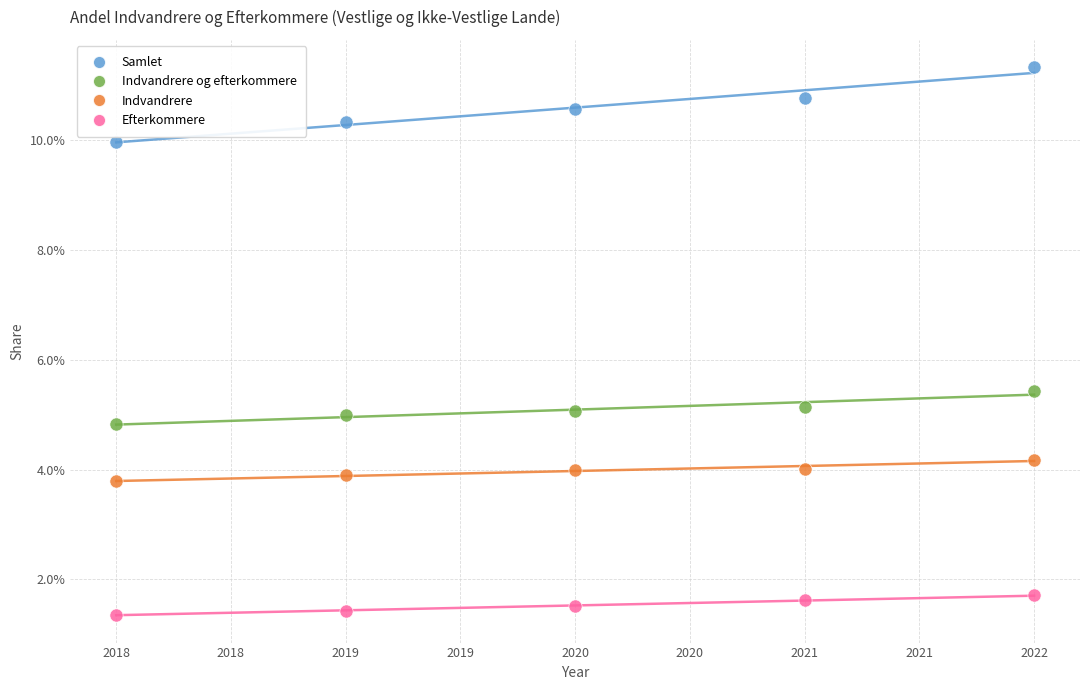

Which series contains the highest Y value?

Samlet